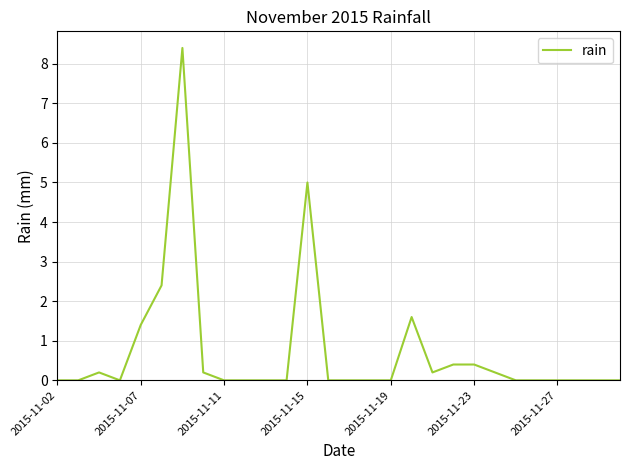

What is the maximum value shown in the chart?

8.4